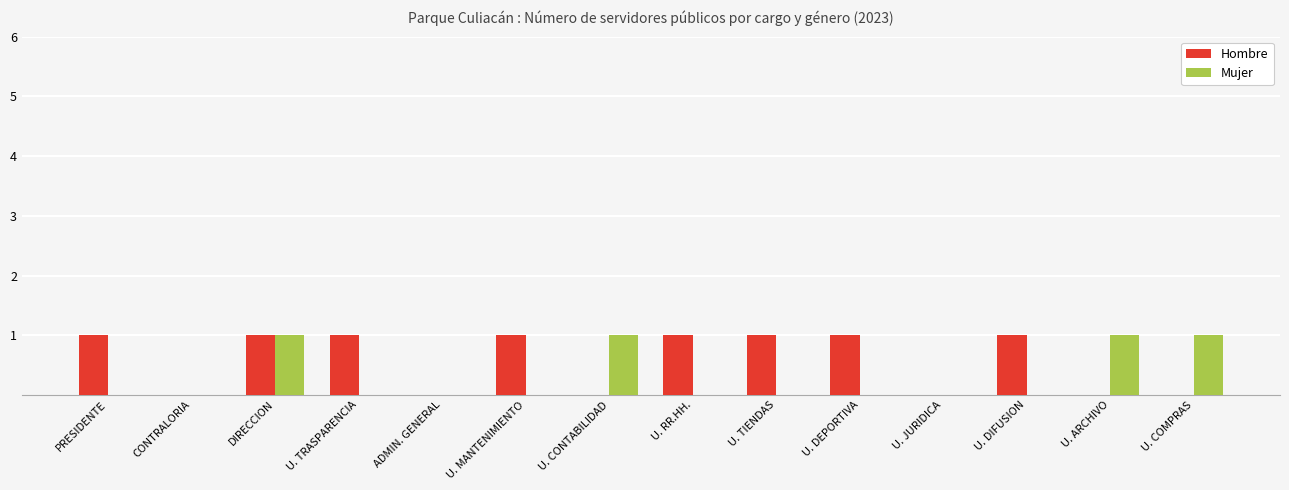

What is the sum of all Mujer values?

4